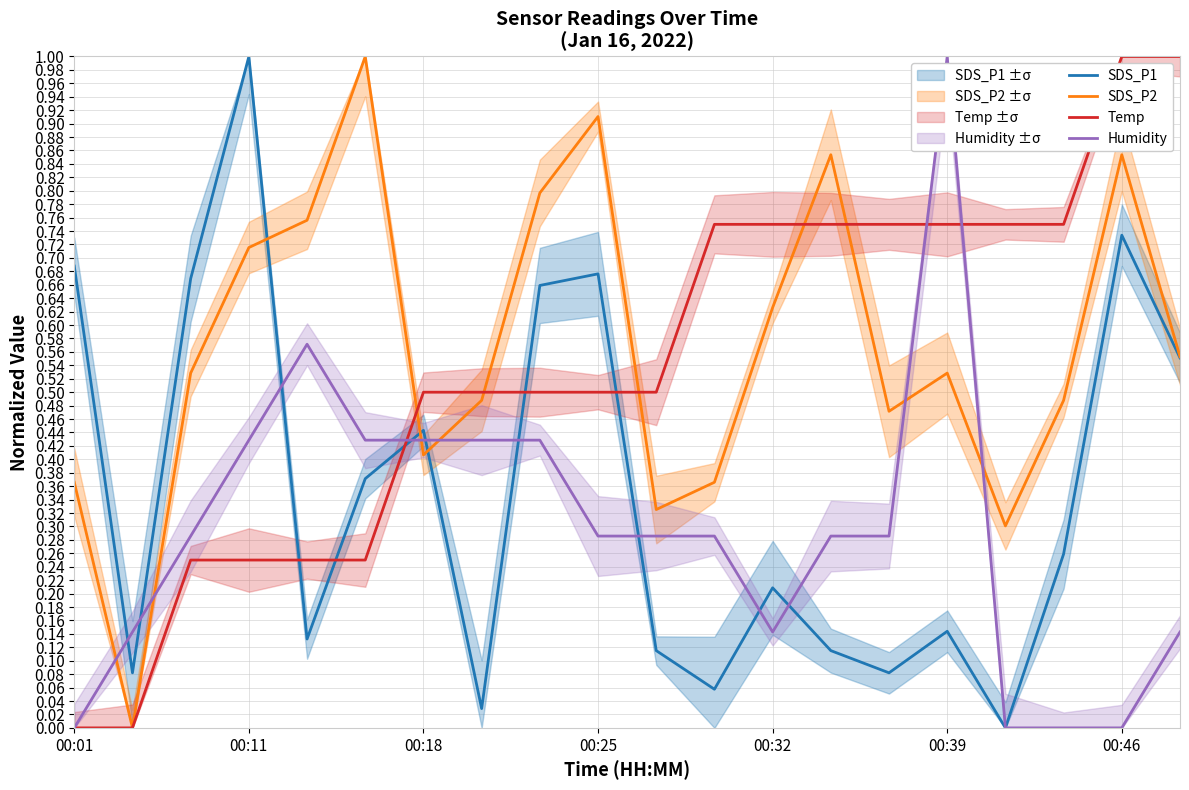

The Temp series shows 0.5 at 00:18. True or false?

True